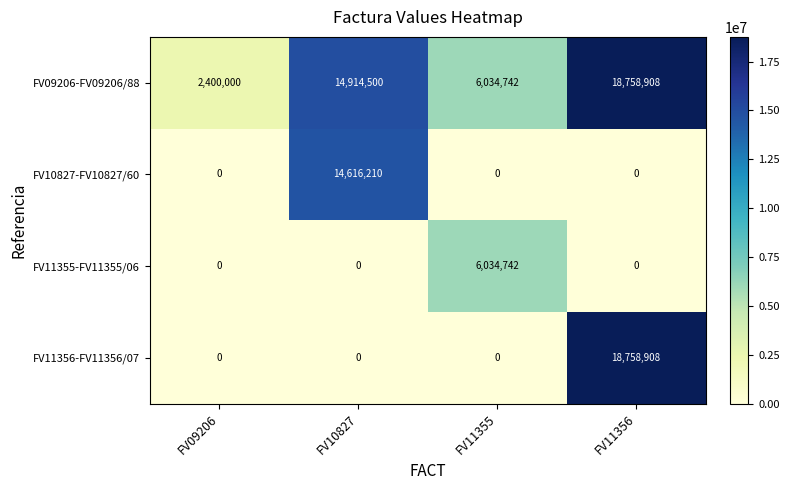

What is the difference between the highest and lowest values at FV10827?

14914500